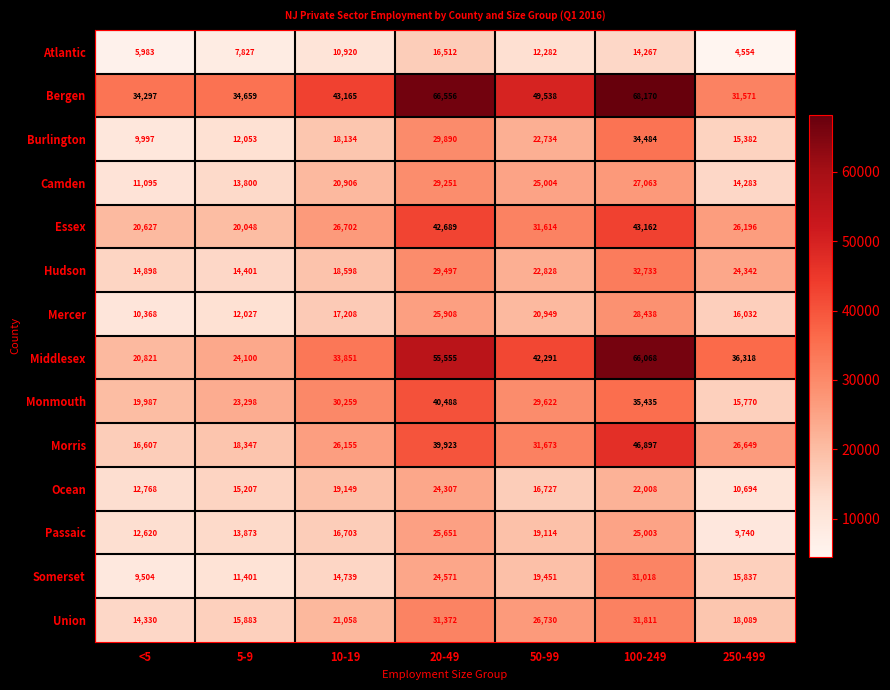

What is the difference between the maximum and minimum values in the Ocean series?

13613